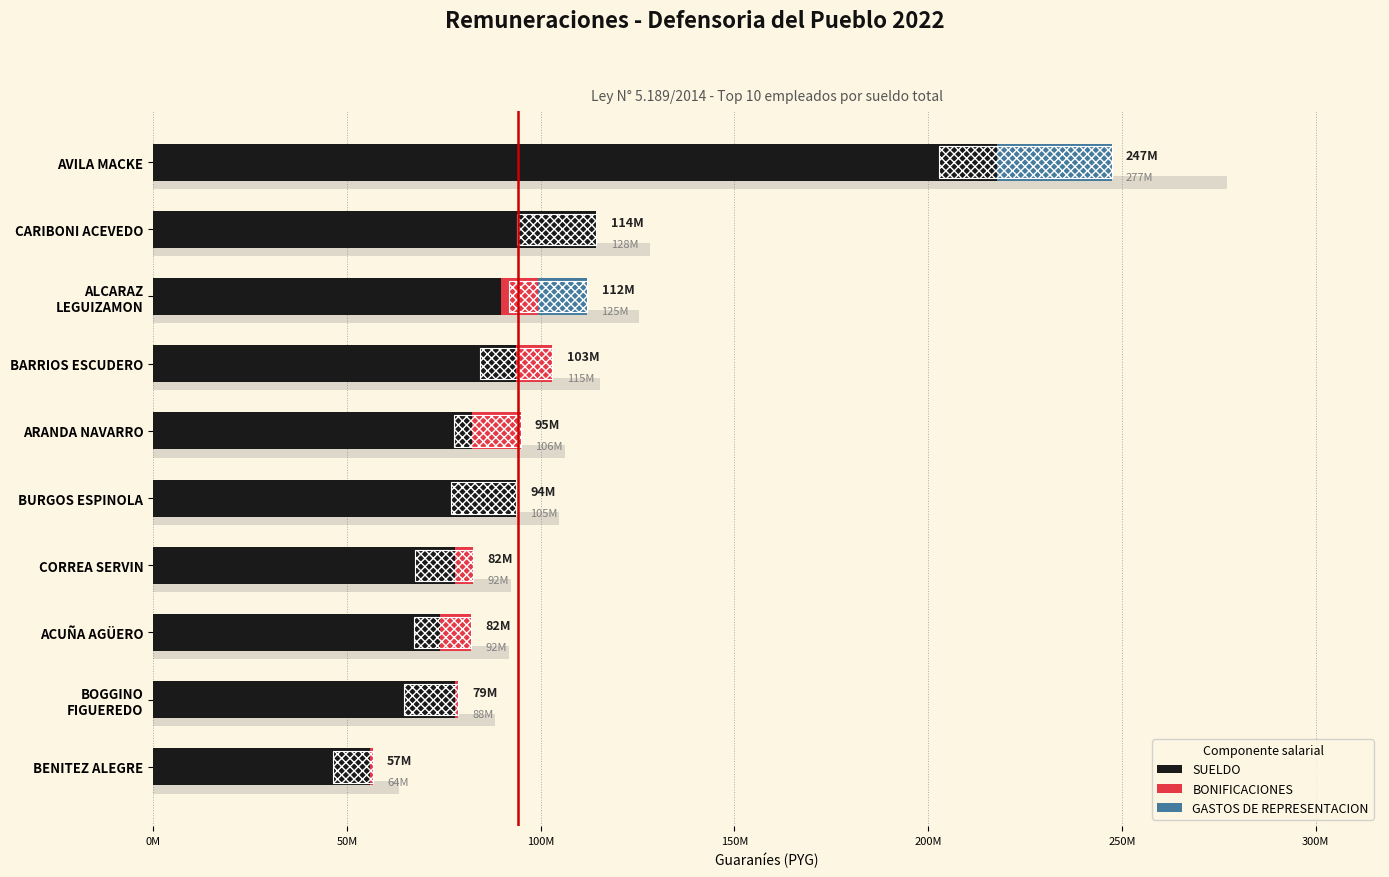

The value of GASTOS DE REPRESENTACION at ARANDA NAVARRO is -15384336. True or false?

False